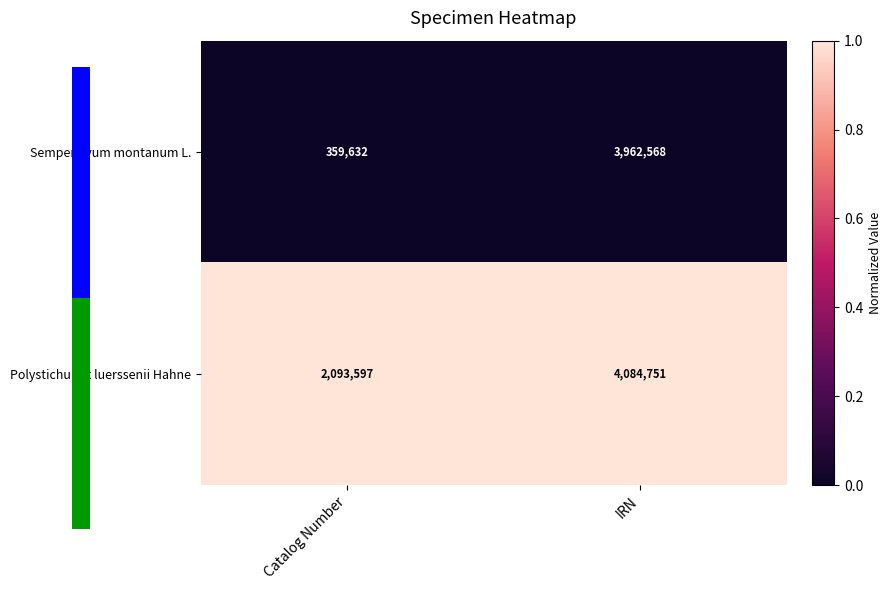

Reading left to right, list all the values displayed in this chart.

Sempervivum montanum L.: 359632	3962568
Polystichum x luerssenii Hahne: 2093597	4084751